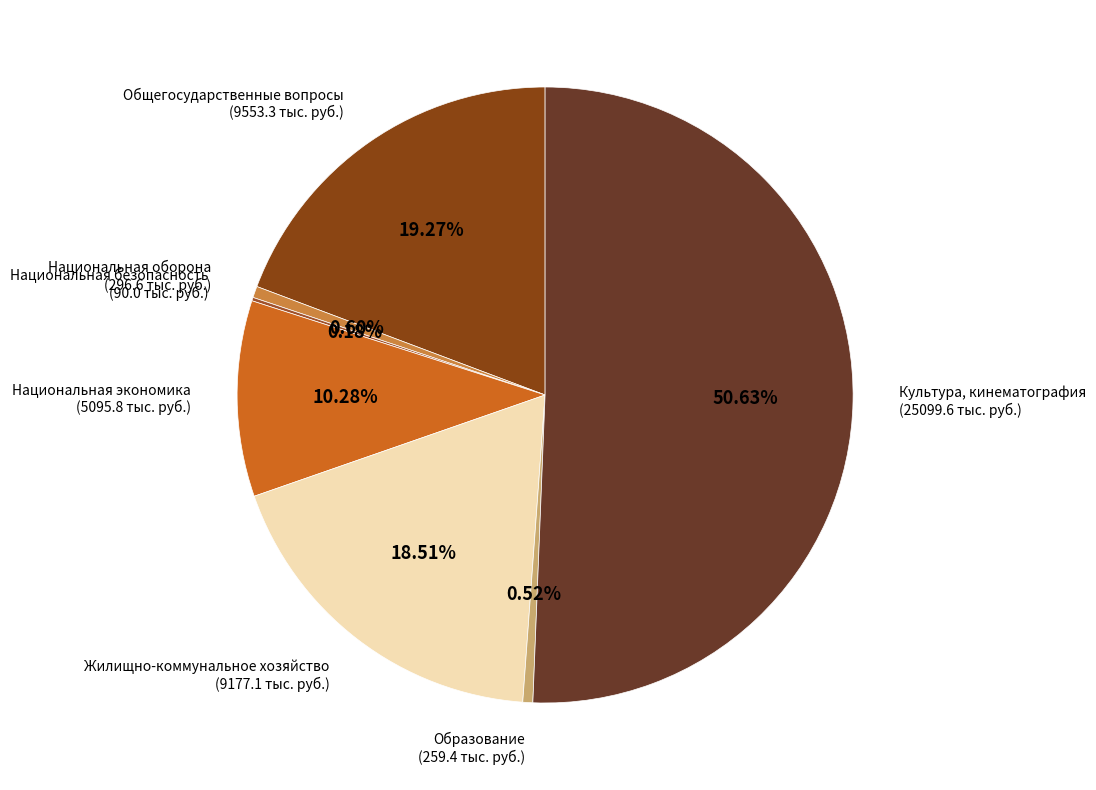

To the nearest percent, what is the average slice percentage?

14%